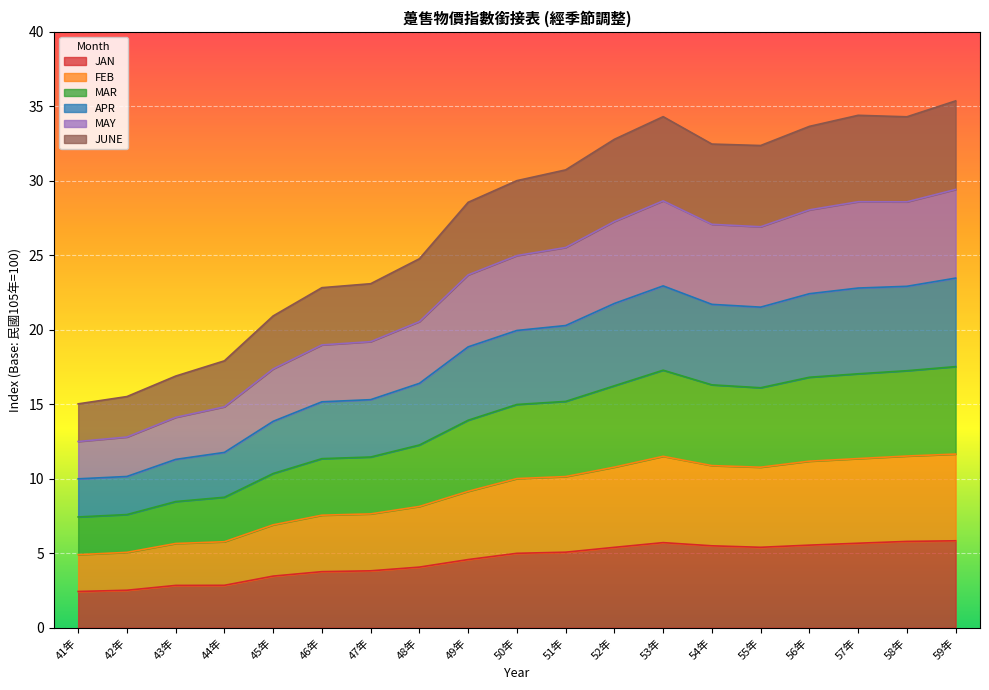

What is the total value across all series at 54年?

32.5